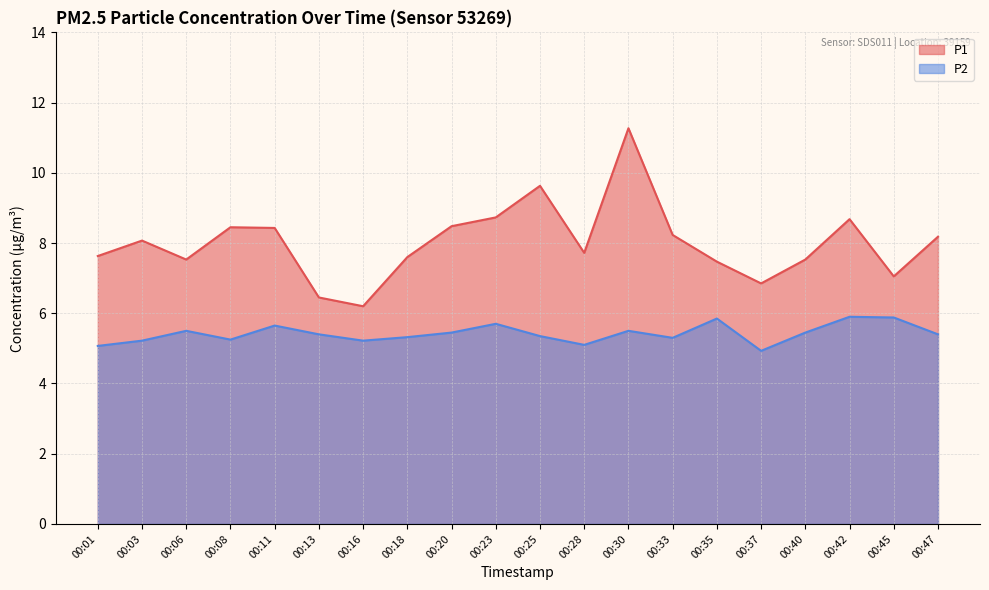

Between 00:03 and 00:42, which series saw the biggest shift?

P2